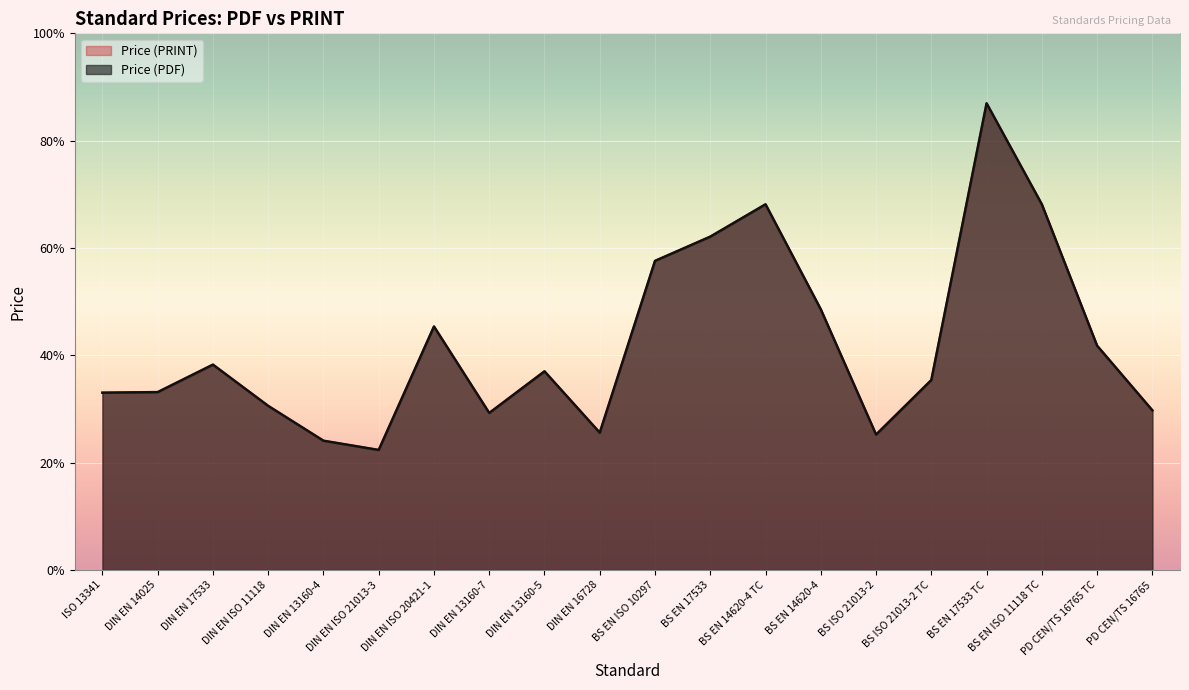

True or false: Price (PDF) and Price (PRINT) cross at least once.

False